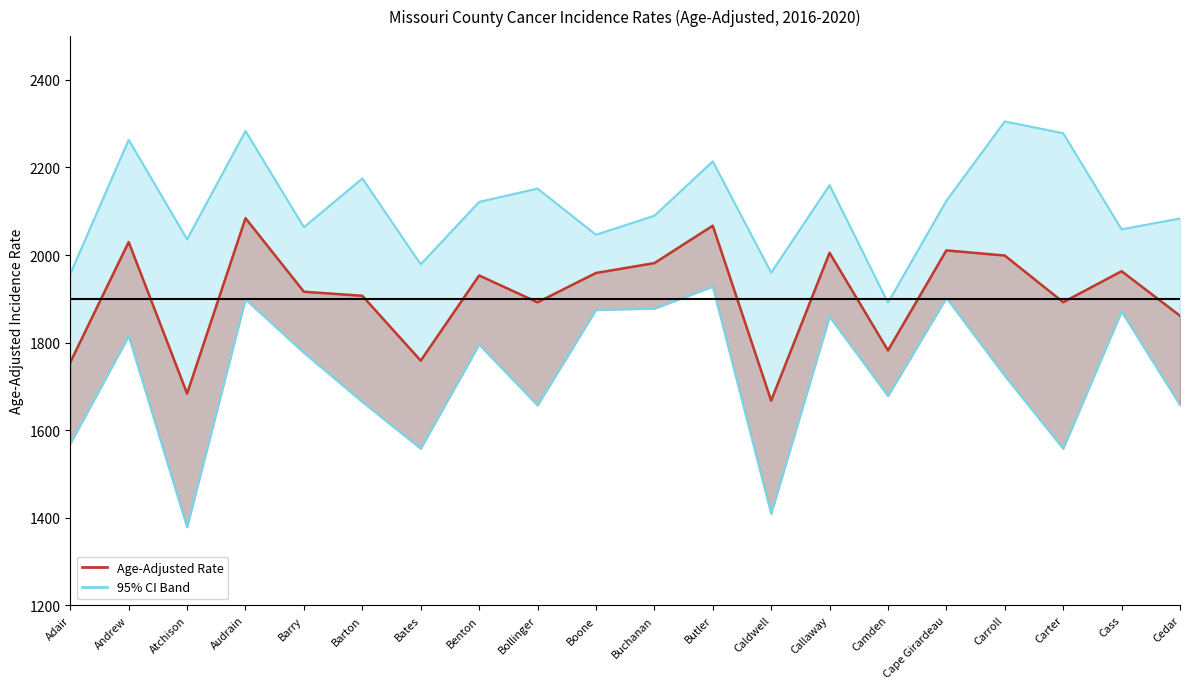

Where is the first local maximum for Upper 95% CI?

Andrew